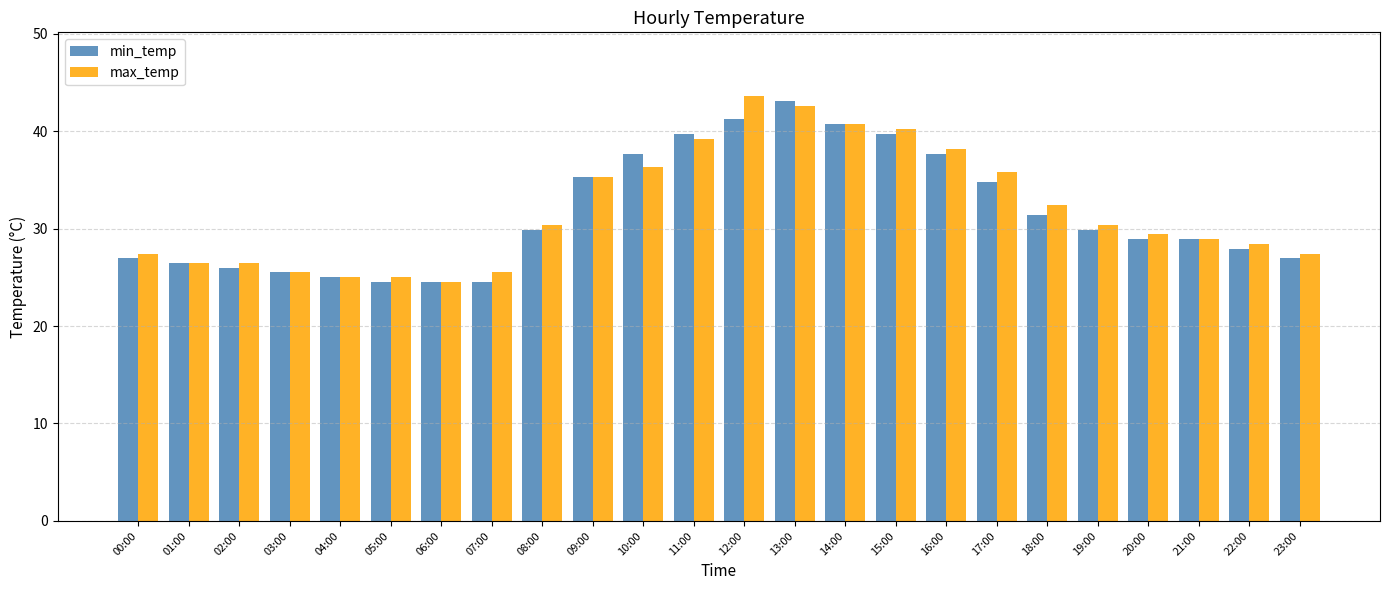

Are the bars horizontal?

No